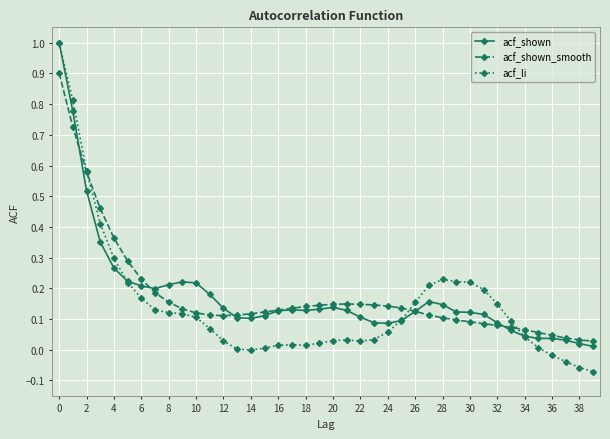

Which series has the largest range (max minus min)?

acf_li